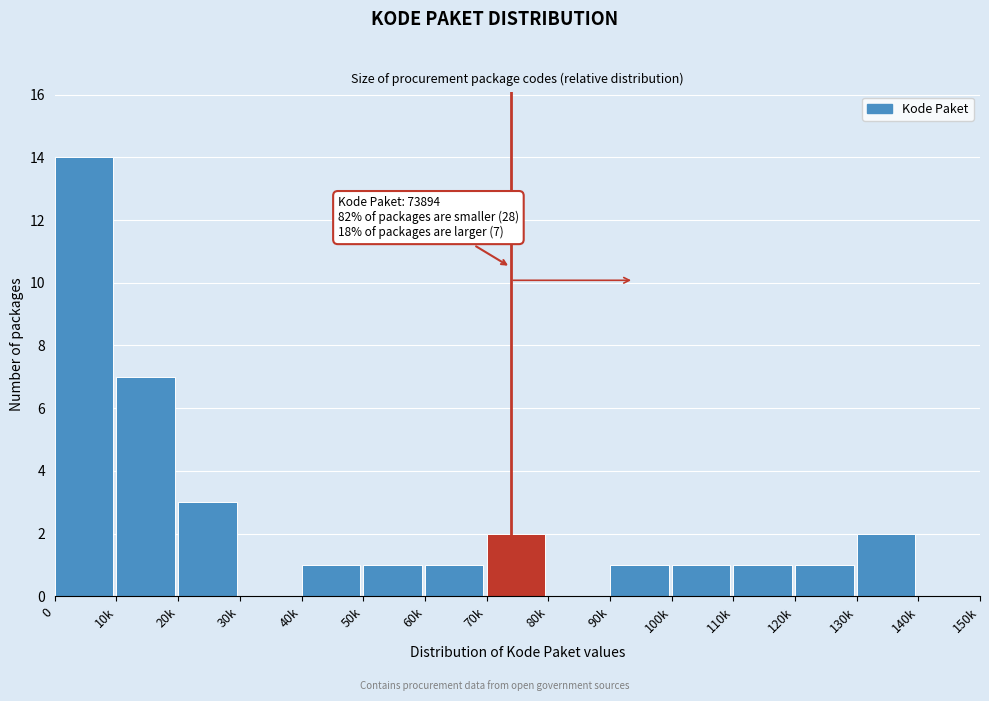

Reading left to right, what are all the values shown in this chart?

0=14	10k=7	20k=3	30k=0	40k=1	50k=1	60k=1	70k=2	80k=0	90k=1	100k=1	110k=1	120k=1	130k=2	140k=0